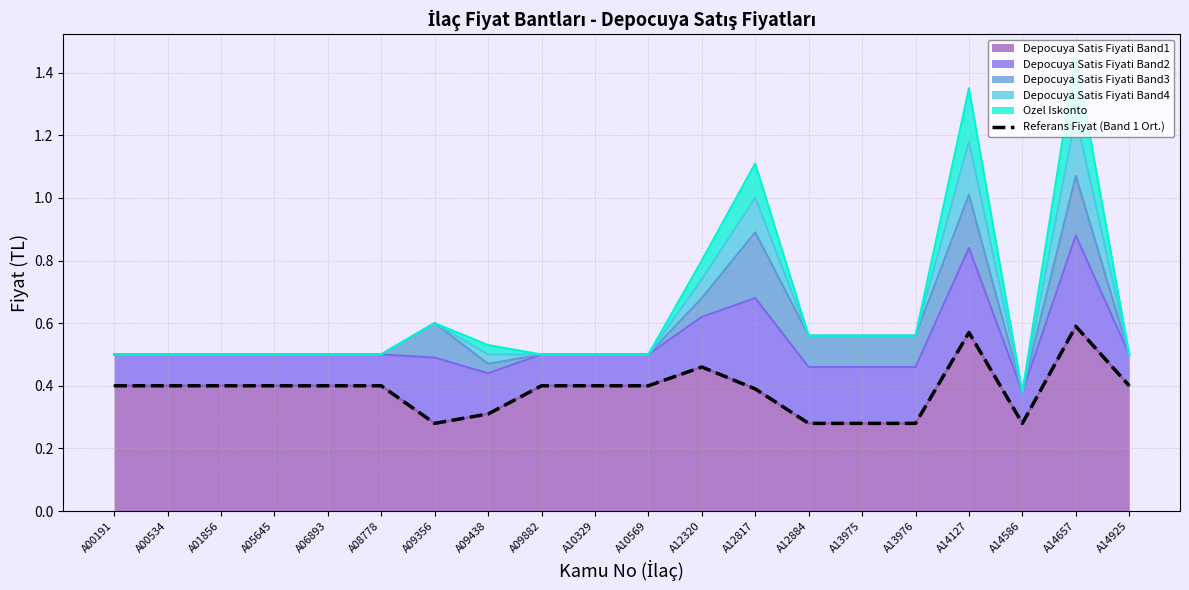

What is the maximum value shown in the chart?

0.6